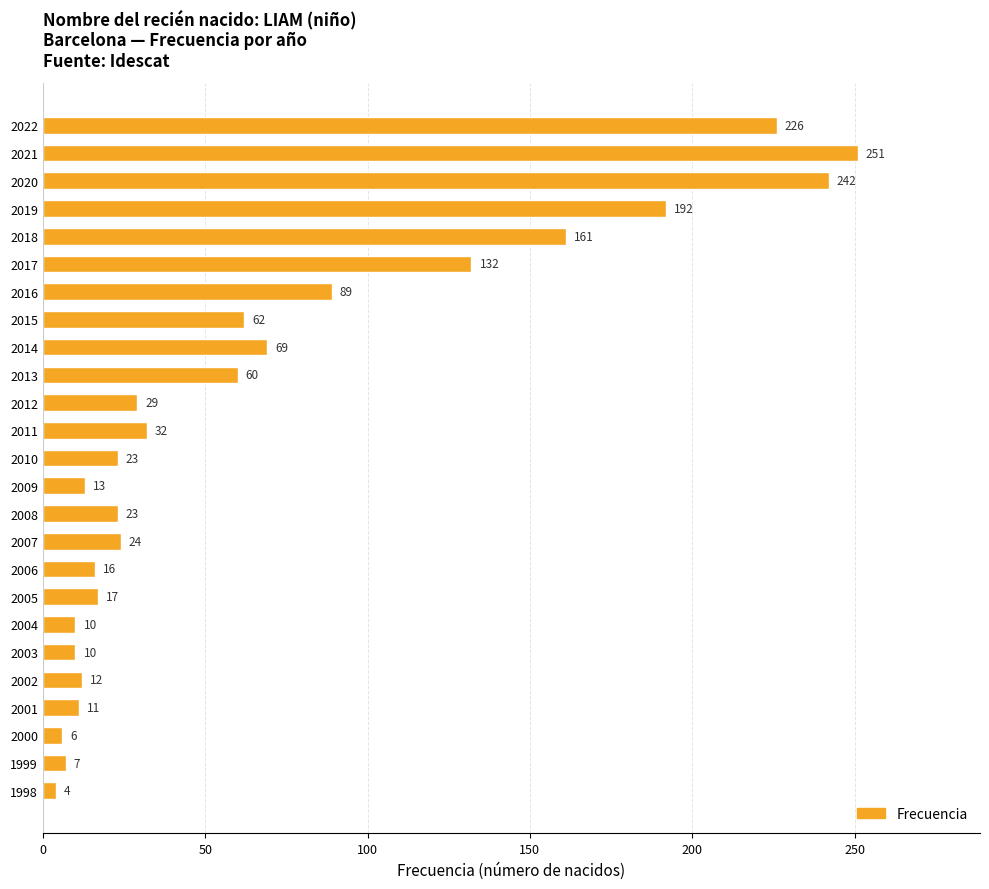

Which category has the highest value across all series?

2021